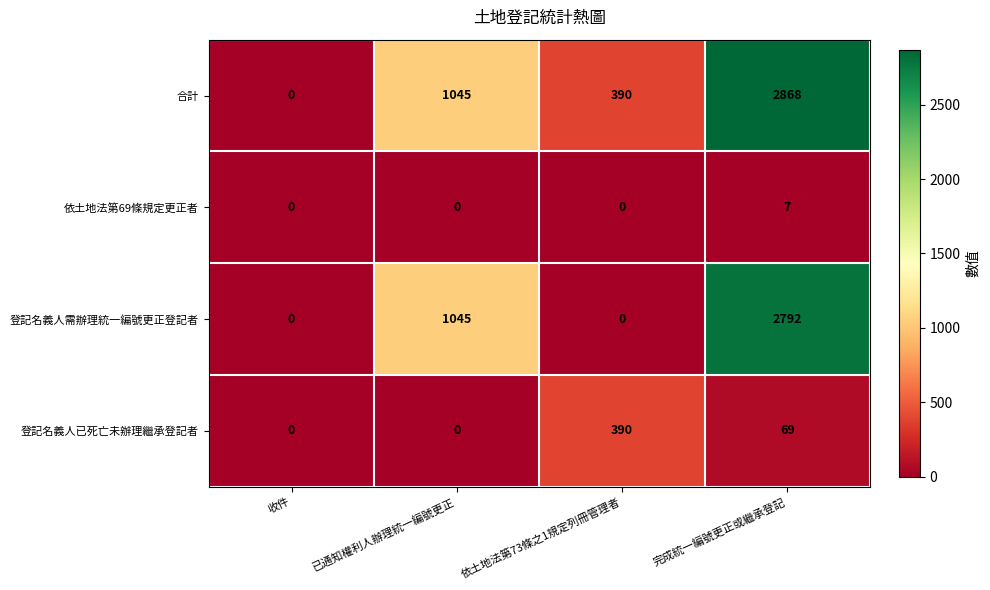

What is the maximum value for 登記名義人需辦理統一編號更正登記者?

2792